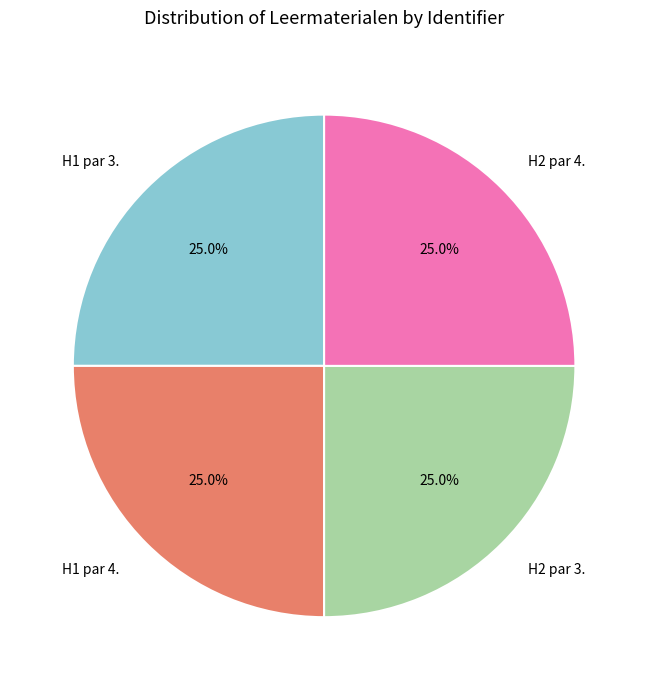

How many slices are in this pie chart?

4